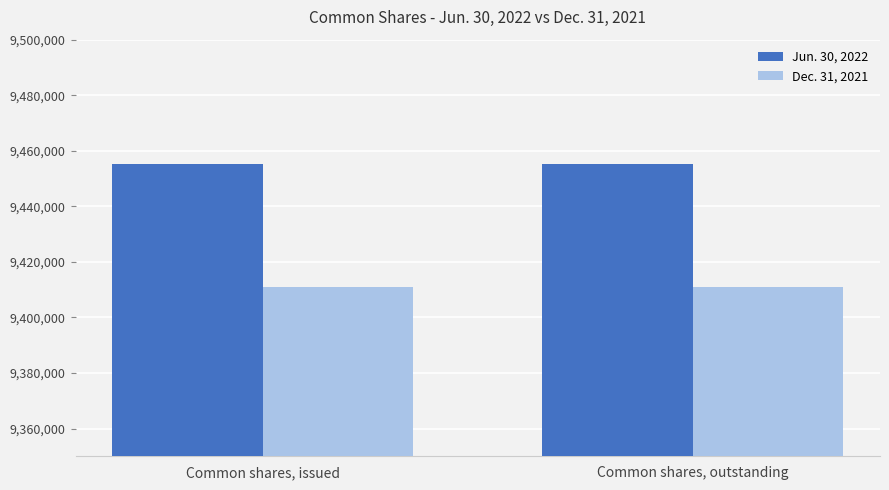

Count the number of data series in this chart.

2